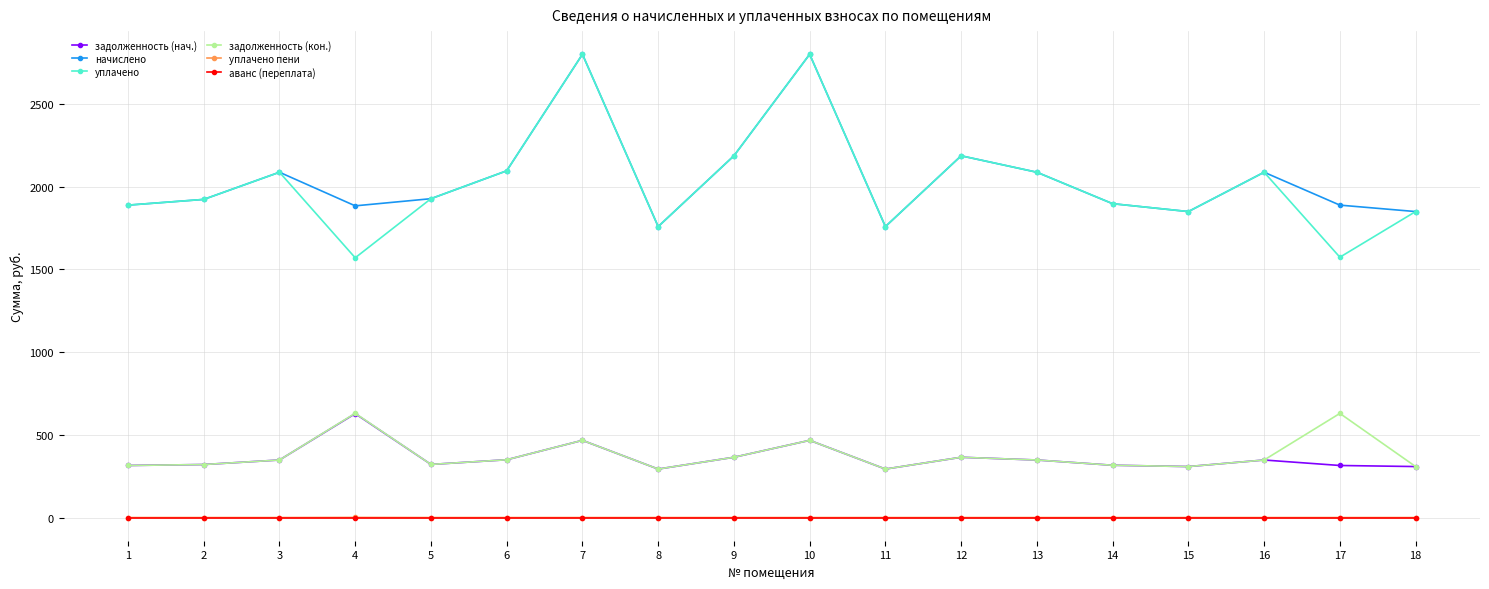

Is the value of уплачено пени at 3 greater than the value of задолженность (нач.) at 10?

No